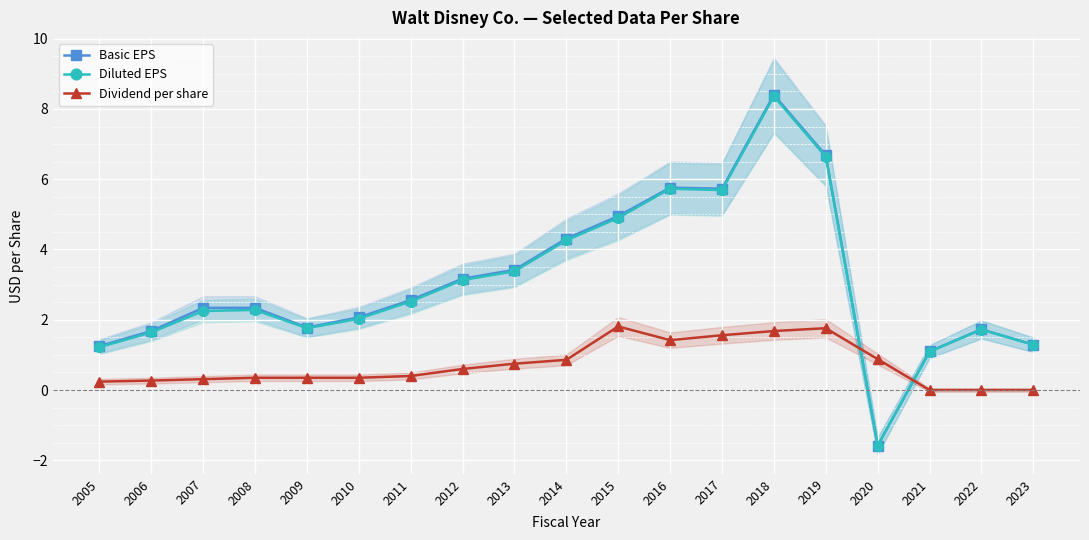

The value of Dividend per share at 2014 is 0.9. True or false?

True